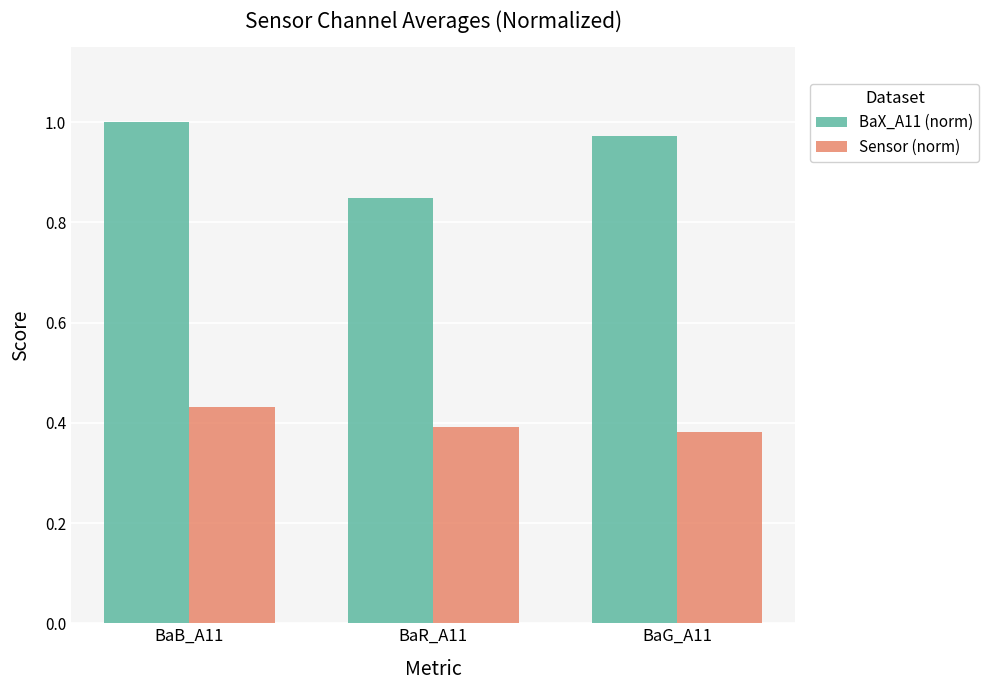

What is the spread (max minus min) of values at BaB_A11?

0.6